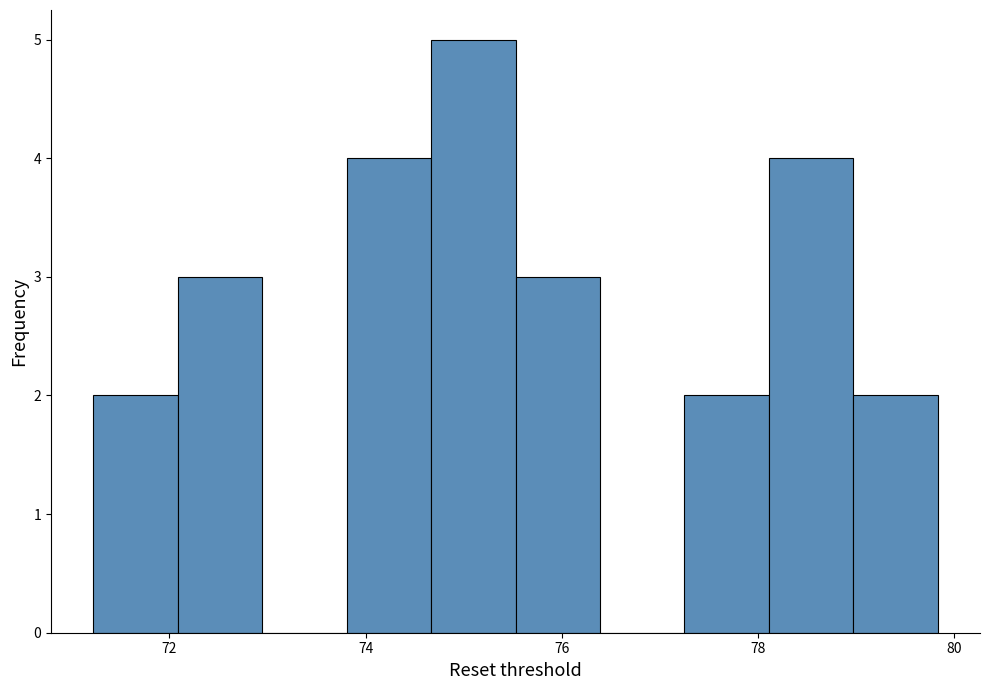

Reading left to right, list every bar in this chart as the range it spans on the x-axis followed by its height. Neither the bar edges nor the heights are printed on the chart, so give them approximately, as read against the axes.

71.2 to 72.0: 2
72.0 to 73.0: 3
73.0 to 73.8: 0
73.8 to 74.6: 4
74.6 to 75.6: 5
75.6 to 76.4: 3
76.4 to 77.2: 0
77.2 to 78.2: 2
78.2 to 79.0: 4
79.0 to 79.8: 2